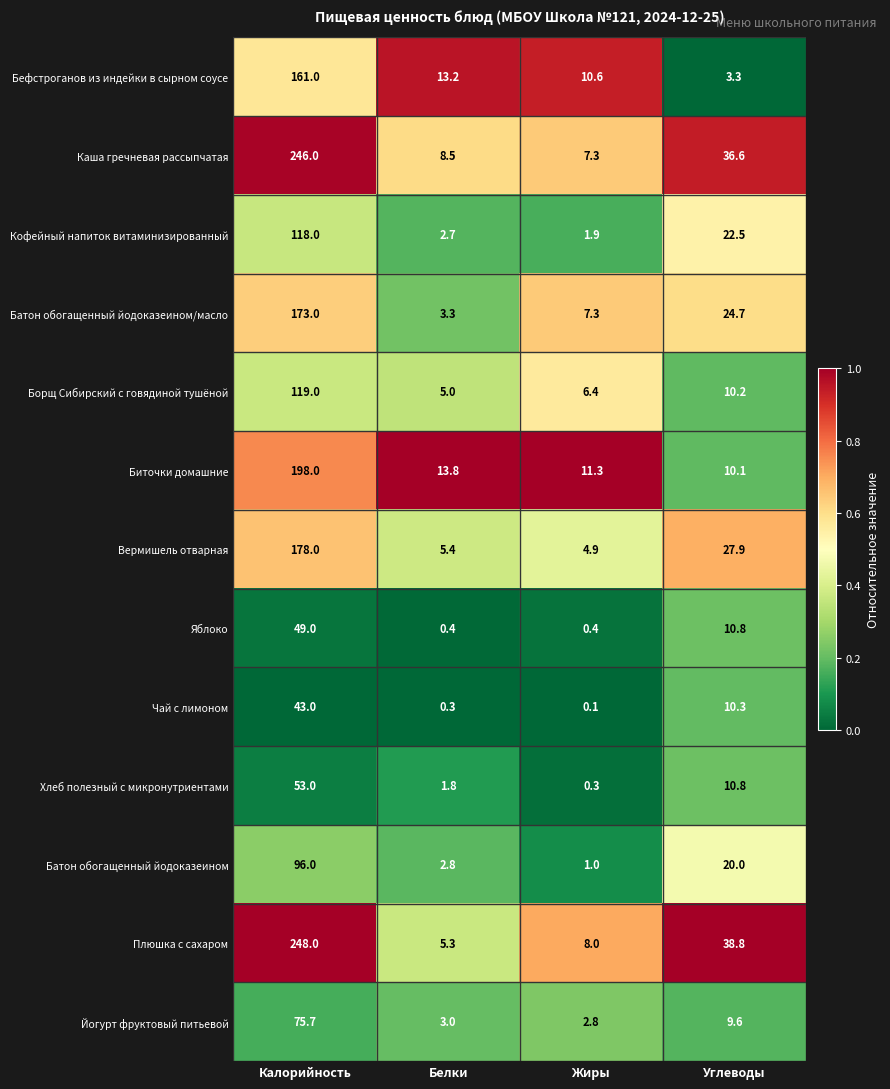

Between Жиры and Углеводы, which series saw the biggest shift?

Плюшка с сахаром